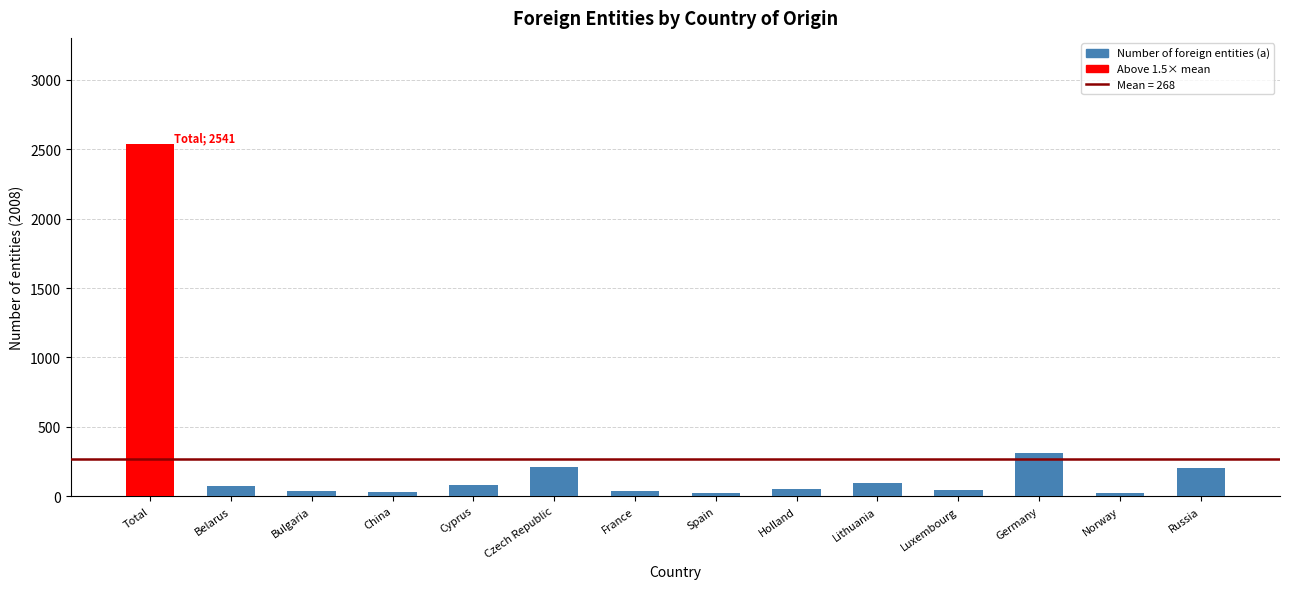

At which label is the value closest to 1280?

Germany